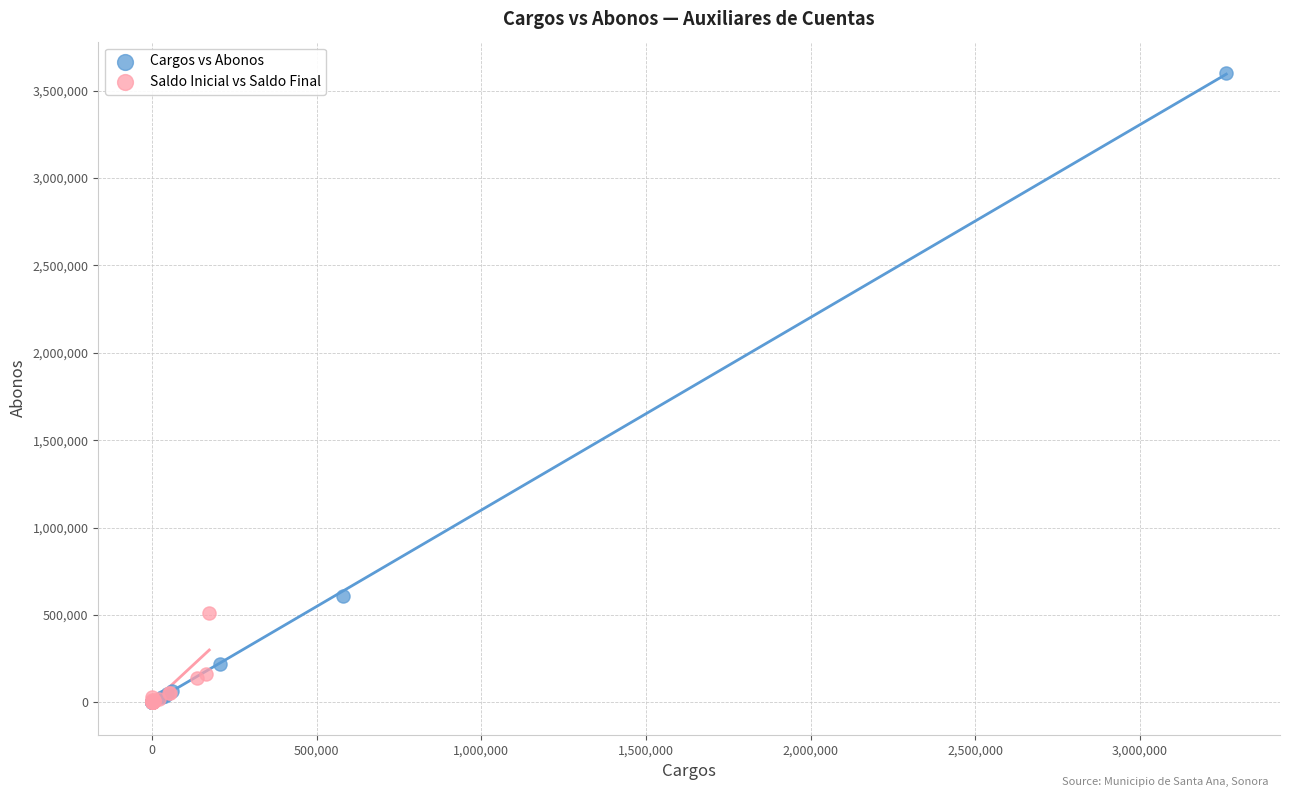

Which series contains the highest Y value?

Cargos vs Abonos